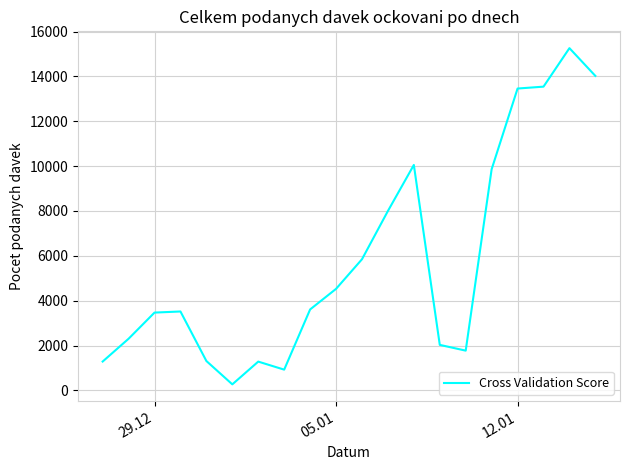

What is the difference between the maximum and minimum values?

14991